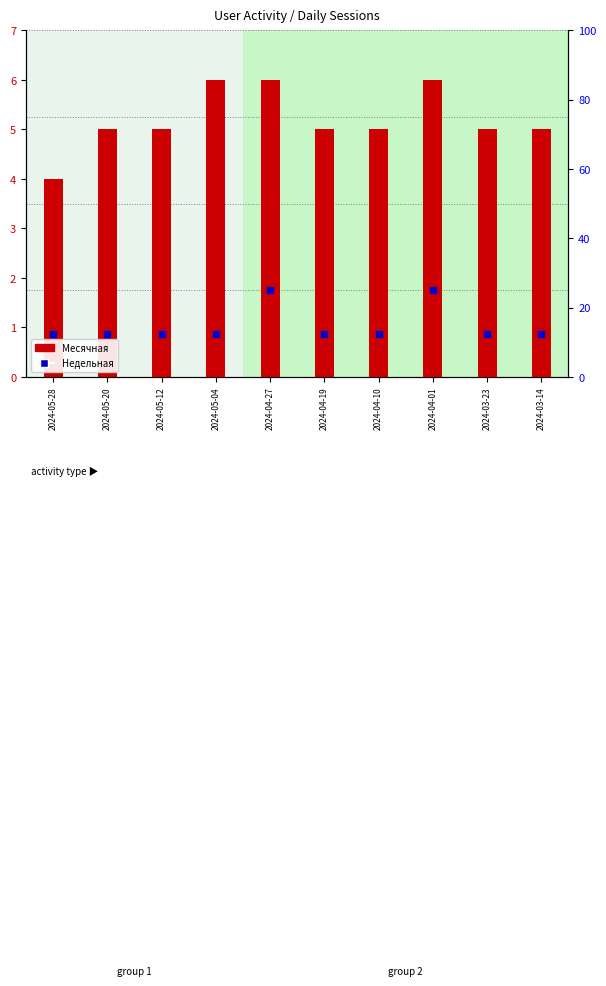

What are all the series names shown in the legend?

Месячная, Недельная